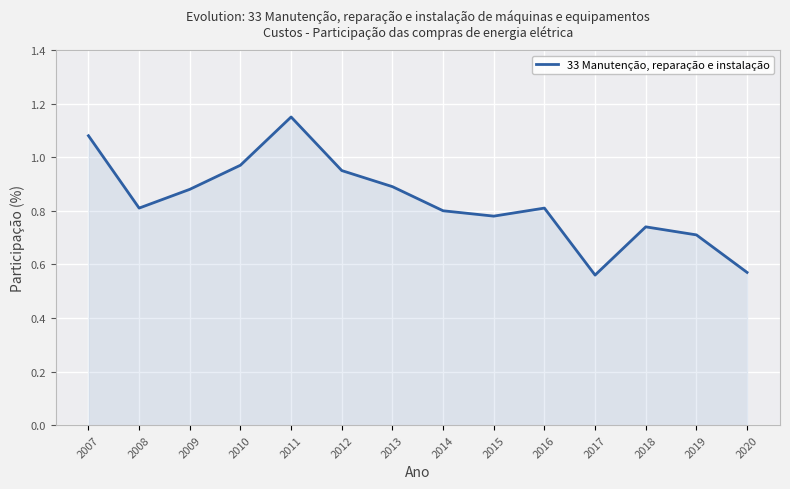

The value at 2008 is 0.8. True or false?

True